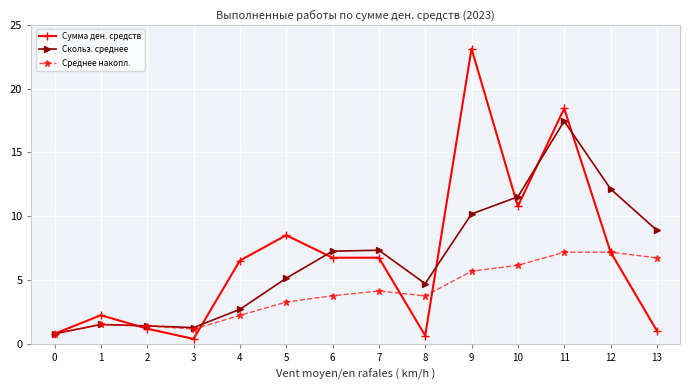

What is the value of the Сумма ден. средств point at the 3rd from the left?

1.2